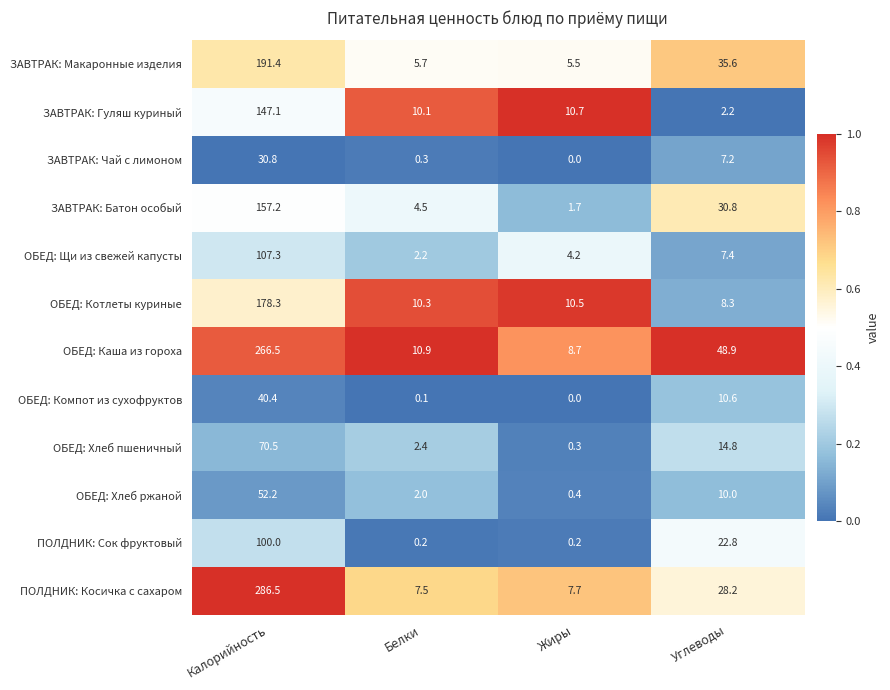

Which label corresponds to the largest value in the chart?

Калорийность